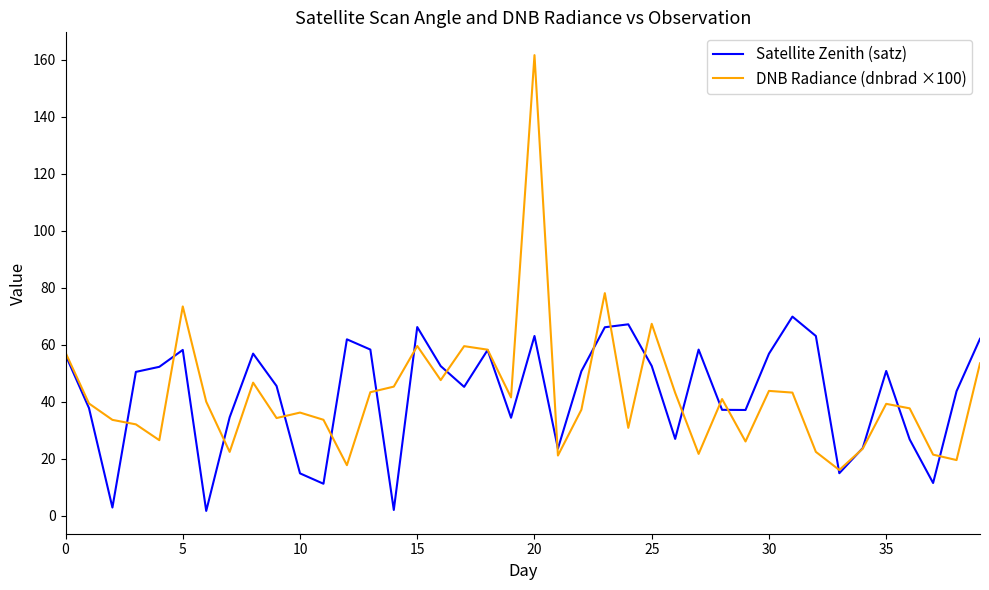

Which series has the largest range (max minus min)?

DNB Radiance (dnbrad ×100)